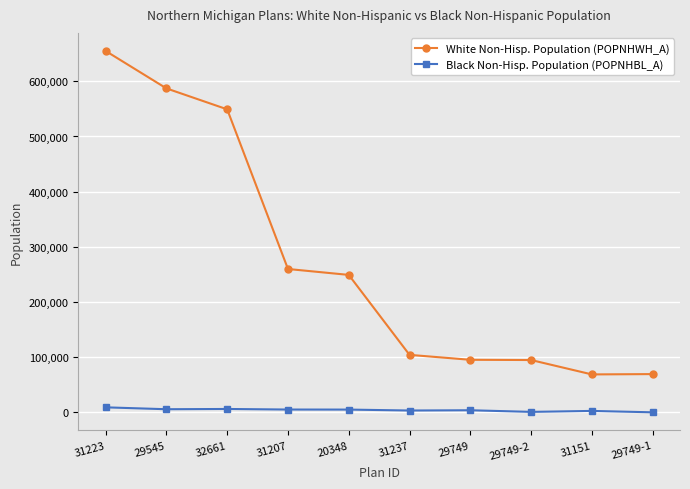

True or false: Black Non-Hisp. Population (POPNHBL_A) has a value of 3998 at 29749.

True